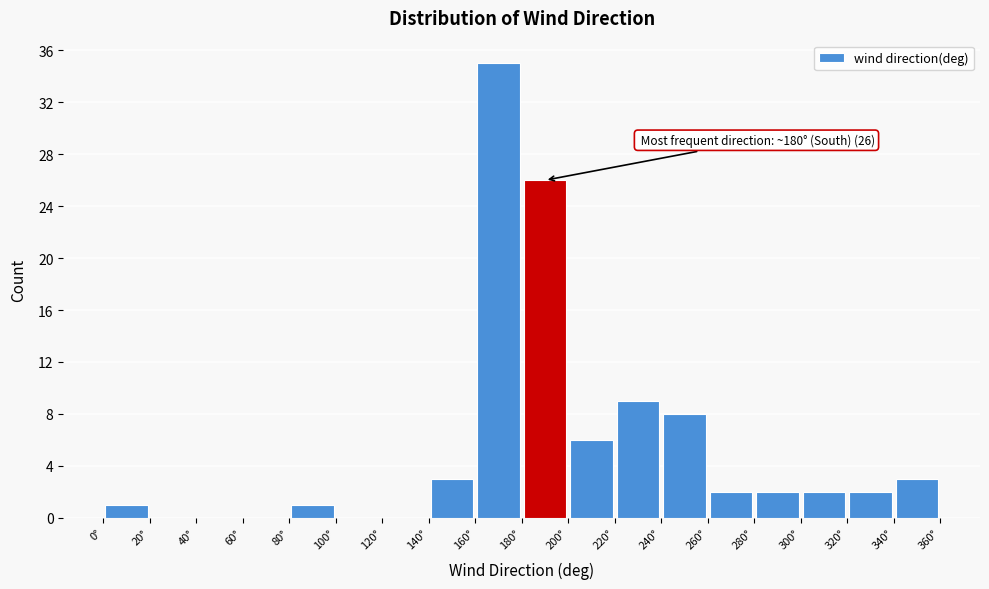

Which range on the x-axis has the tallest bar?

160 to 180